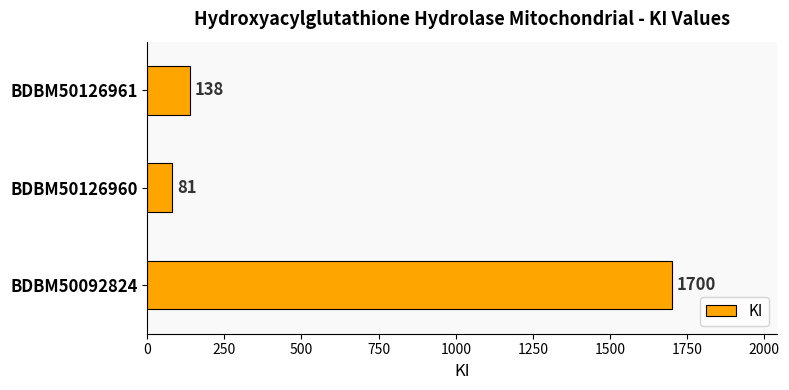

Which label corresponds to the smallest value in the chart?

BDBM50126960